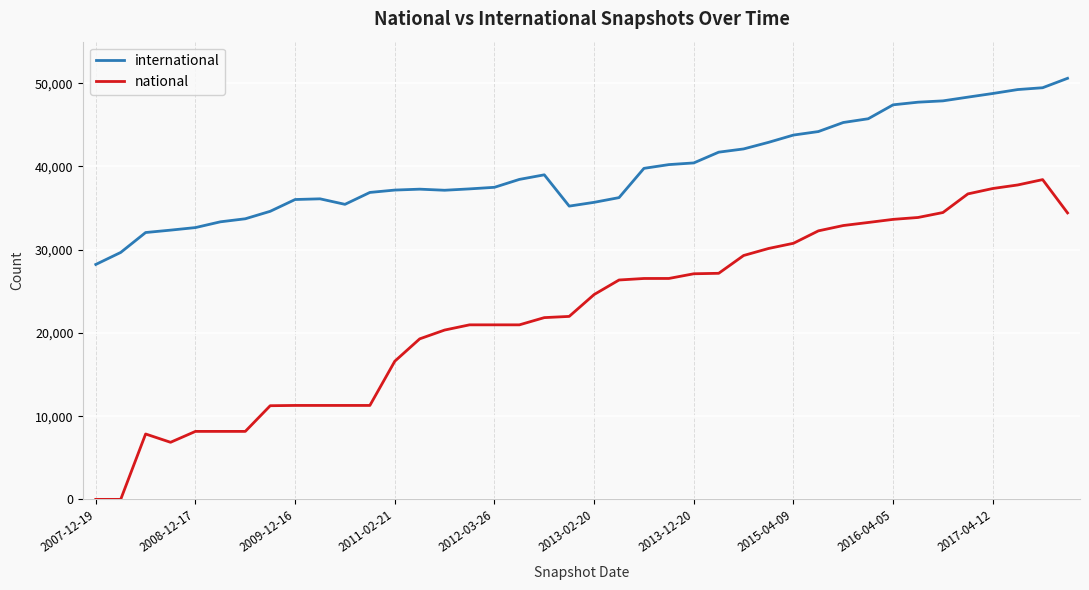

What is the difference between the maximum and minimum values in the international series?

22367